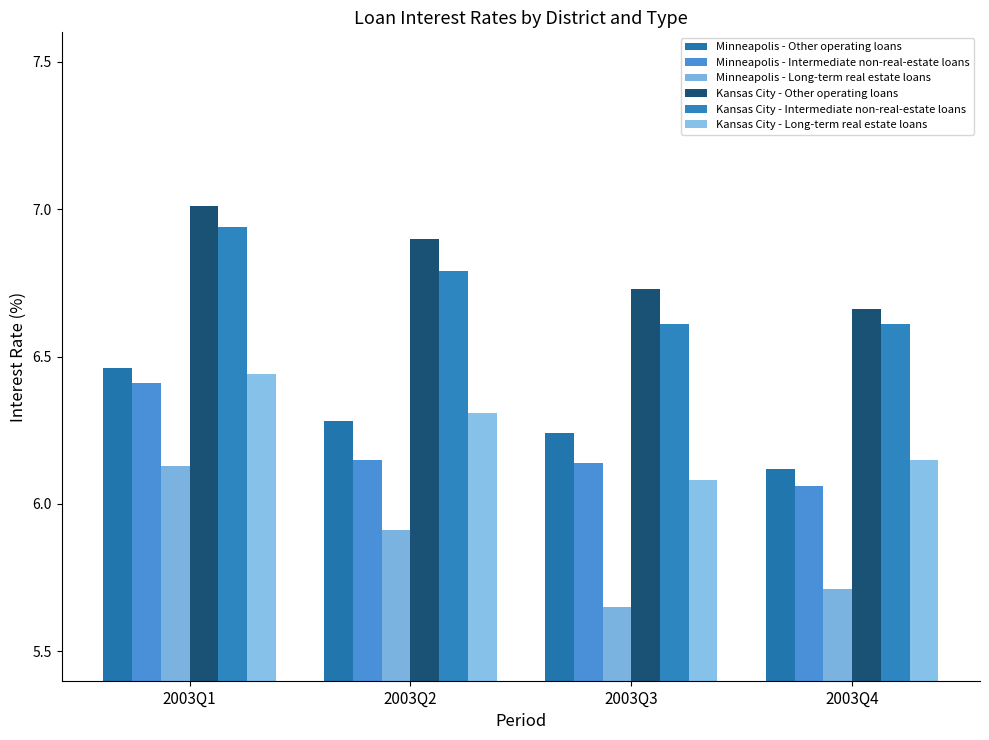

What is the total value across all series at 2003Q2?

38.3